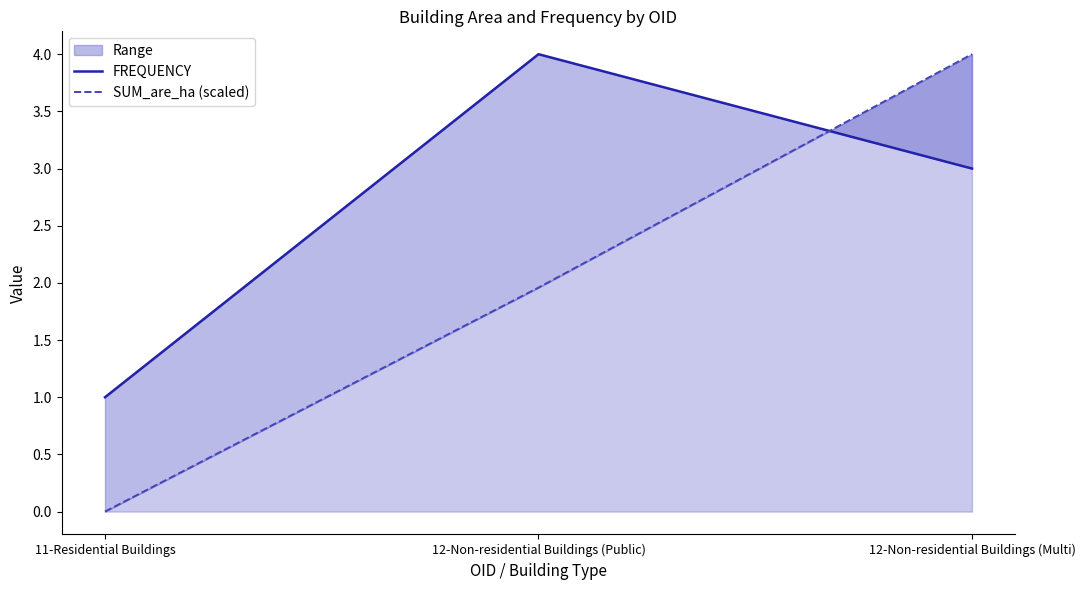

At which label is FREQUENCY closest to 2?

11-Residential Buildings